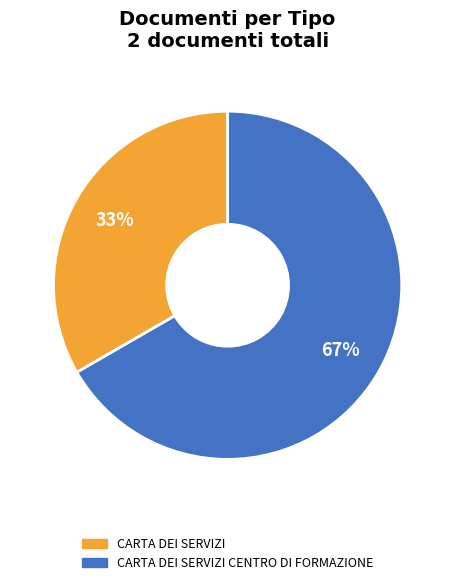

Is there a majority slice in this chart?

Yes